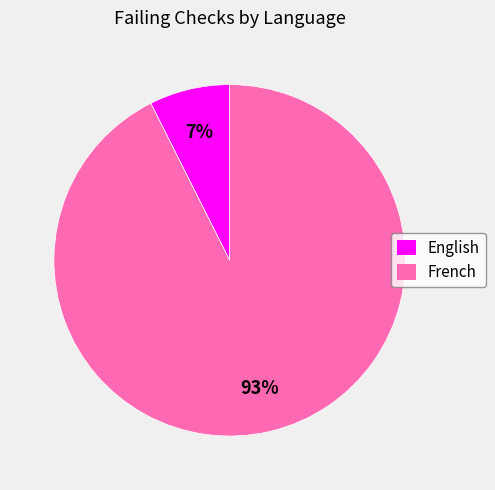

Which slice is the smallest?

English